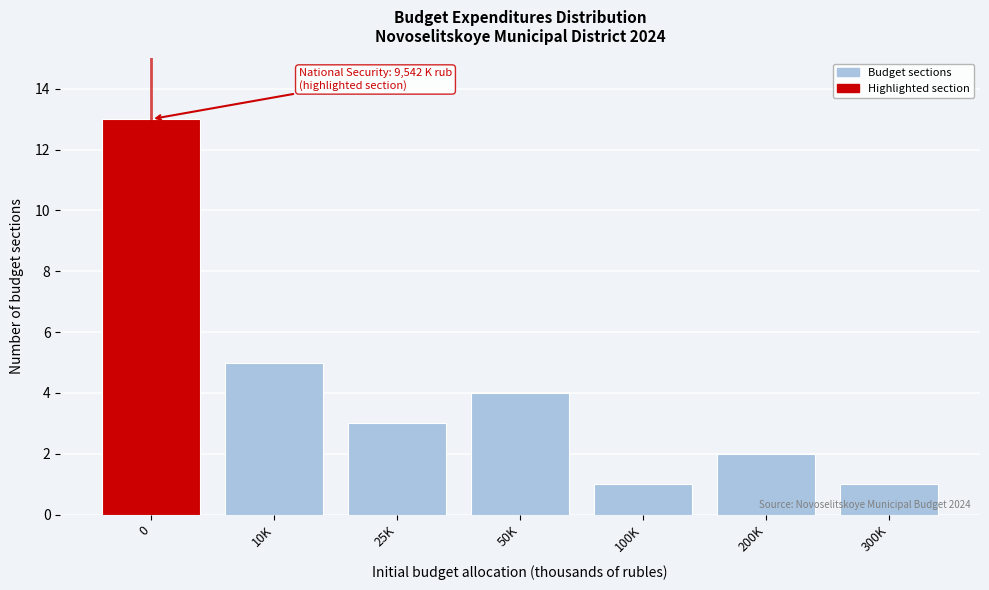

Reading left to right, what are all the values shown in this chart?

0=13	10K=5	25K=3	50K=4	100K=1	200K=2	300K=1